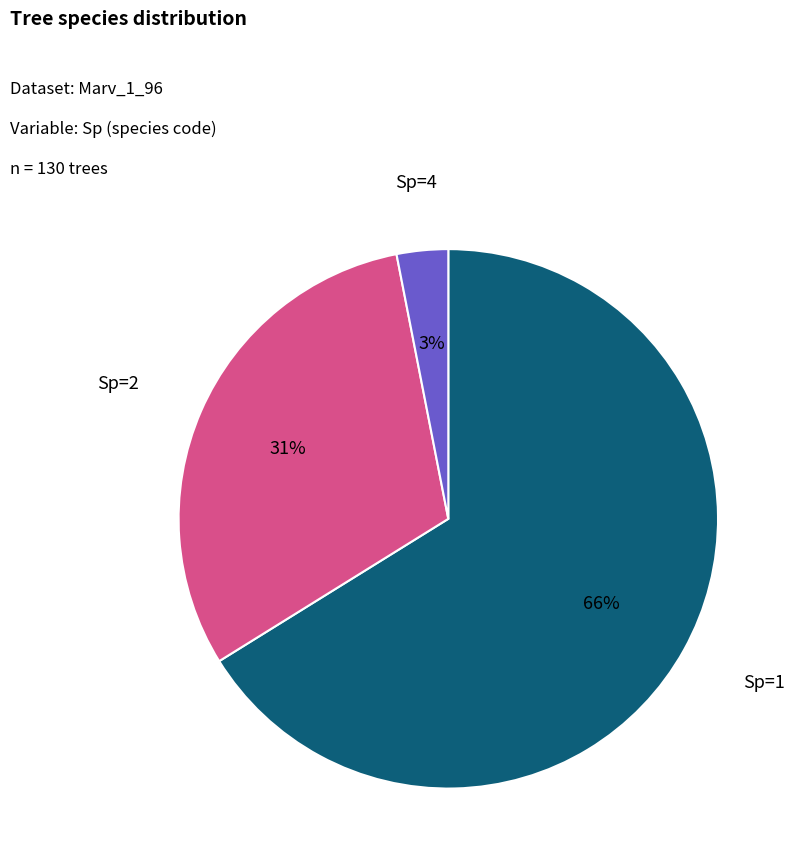

Which slice is the largest?

Sp=1